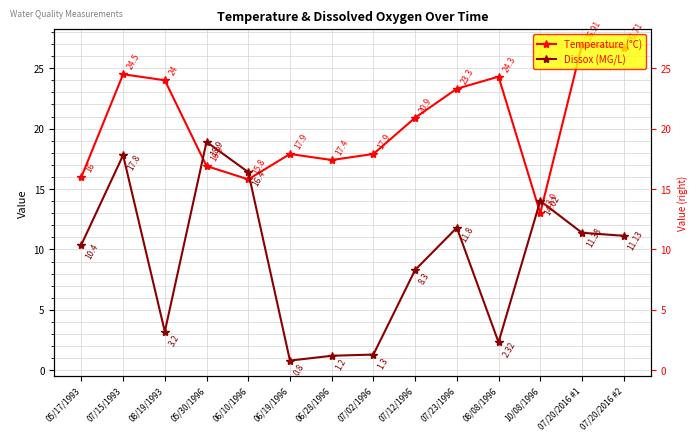

At which category is the sum across all series the highest?

07/15/1993